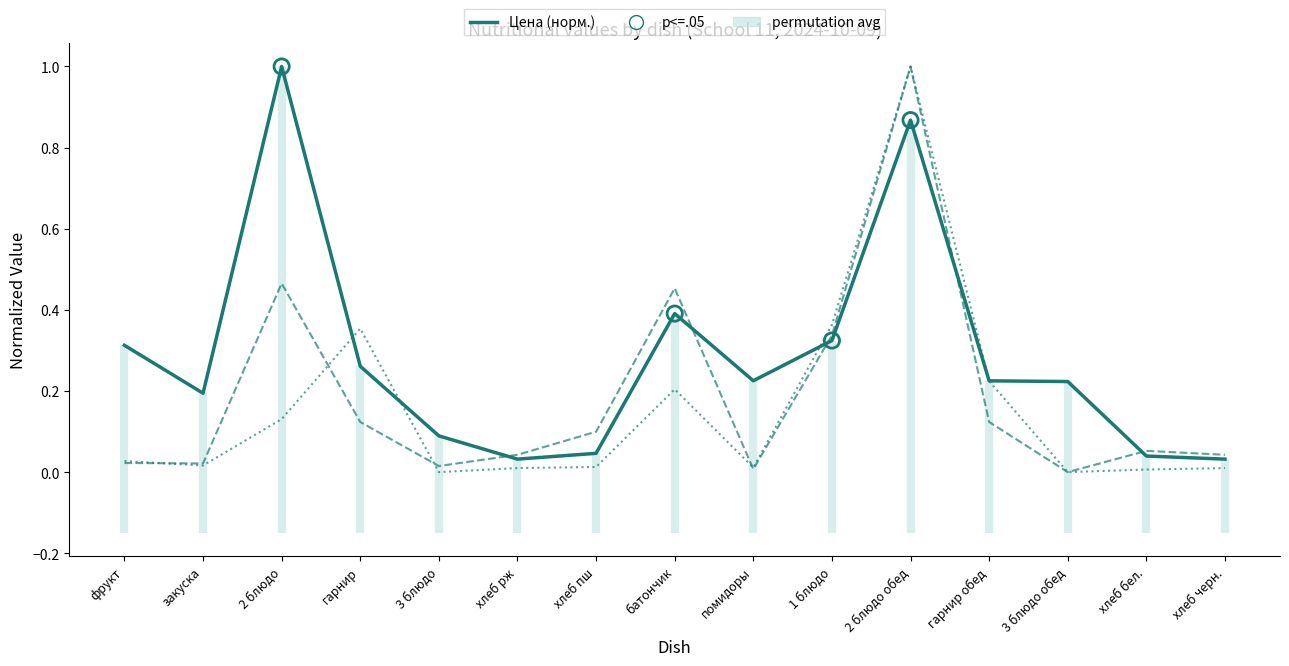

Which series has the largest total across all categories?

Цена (норм.)